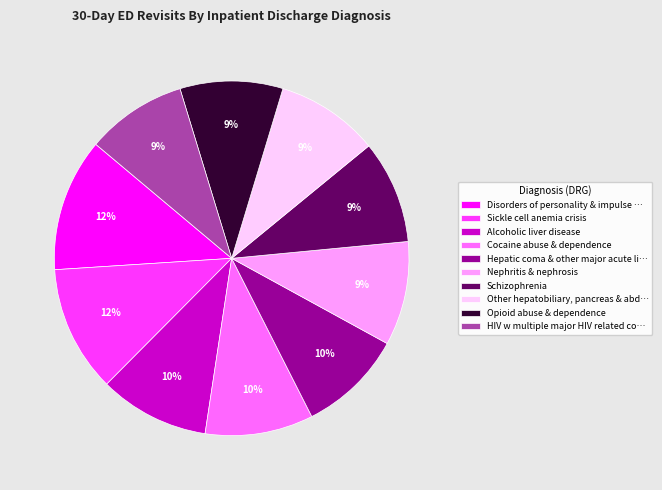

Do Disorders of personality & impulse … and Cocaine abuse & dependence together represent more than half of the pie?

No